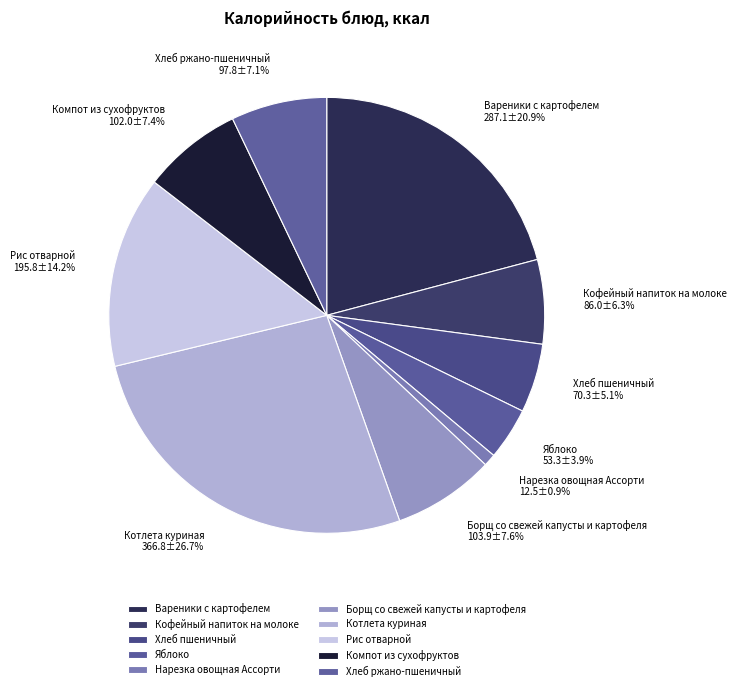

How many segments does this pie chart have?

10